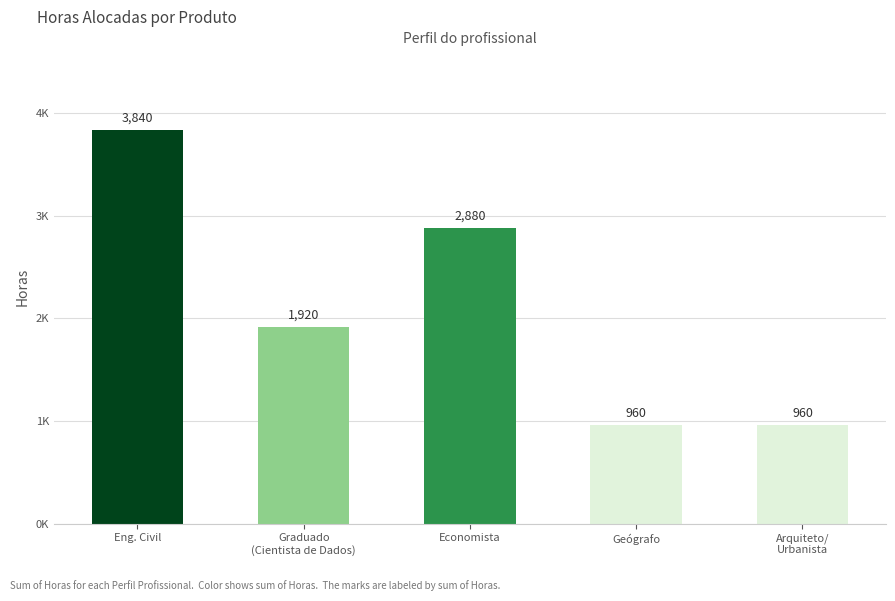

At which category does the chart reach its peak across all series?

Eng. Civil